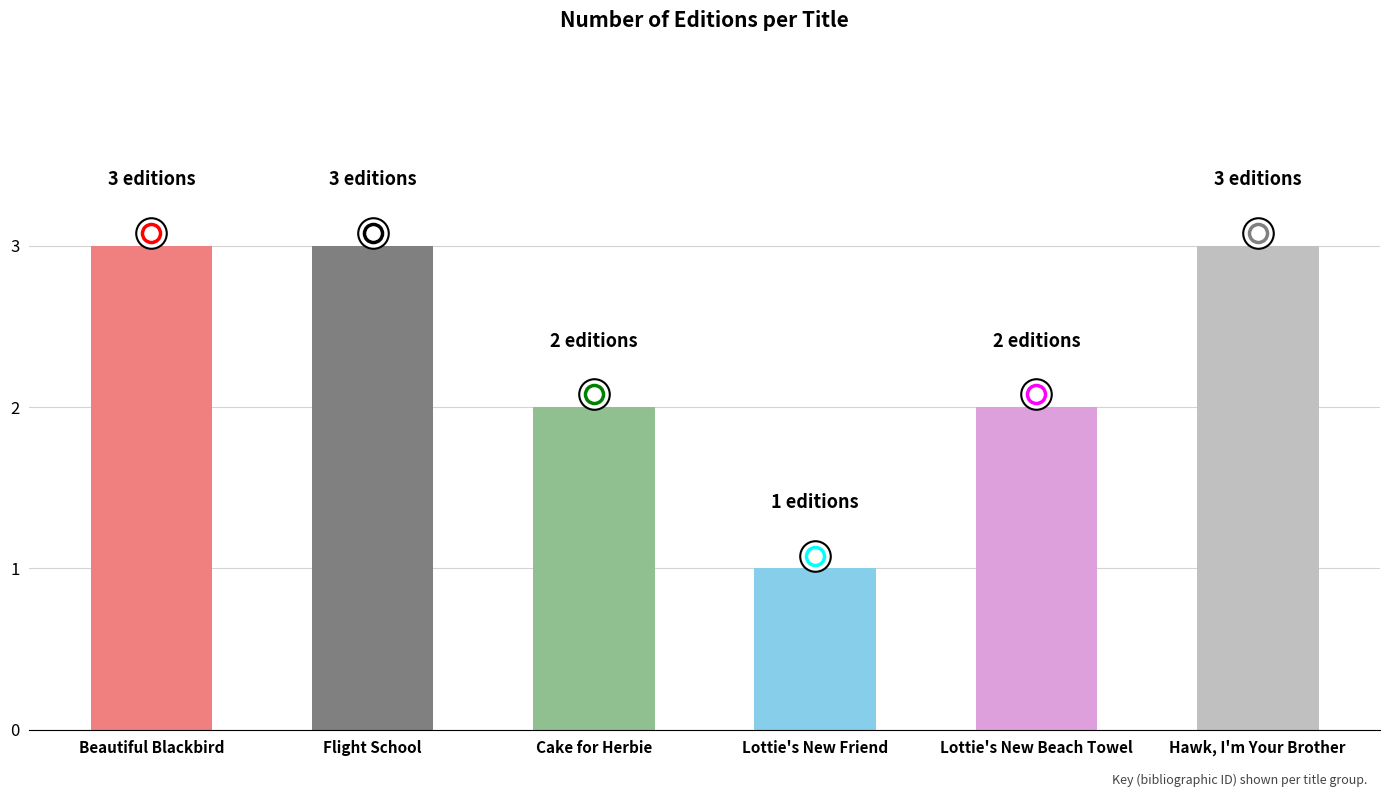

What is the greatest value displayed?

3